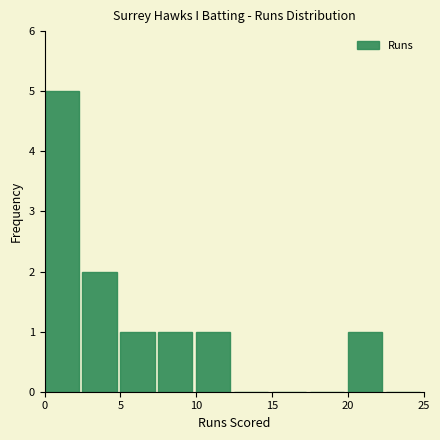

Reading left to right, list every bar in this chart as the range it spans on the x-axis followed by its height. The values are not printed on the chart, so give them approximately, as read against the axis.

0.0 to 2.5: 5
2.5 to 5.0: 2
5.0 to 7.5: 1
7.5 to 10.0: 1
10.0 to 12.5: 1
12.5 to 15.0: 0
15.0 to 17.5: 0
17.5 to 20.0: 0
20.0 to 22.5: 1
22.5 to 25.0: 0